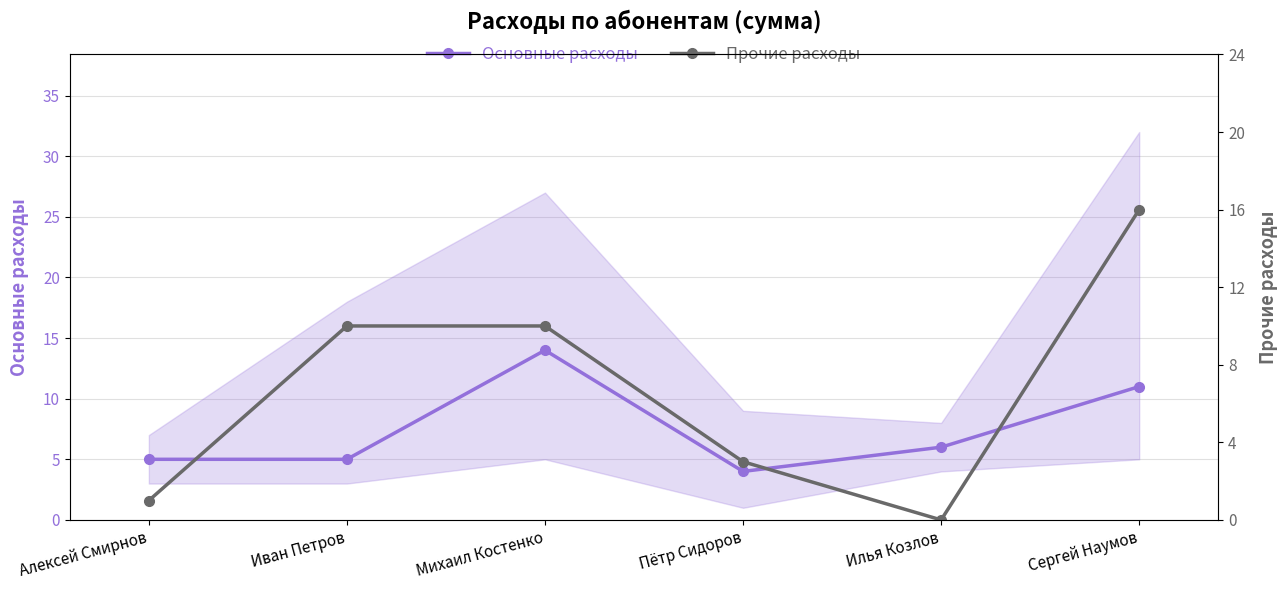

How many Основные расходы values are between 5 and 11?

4